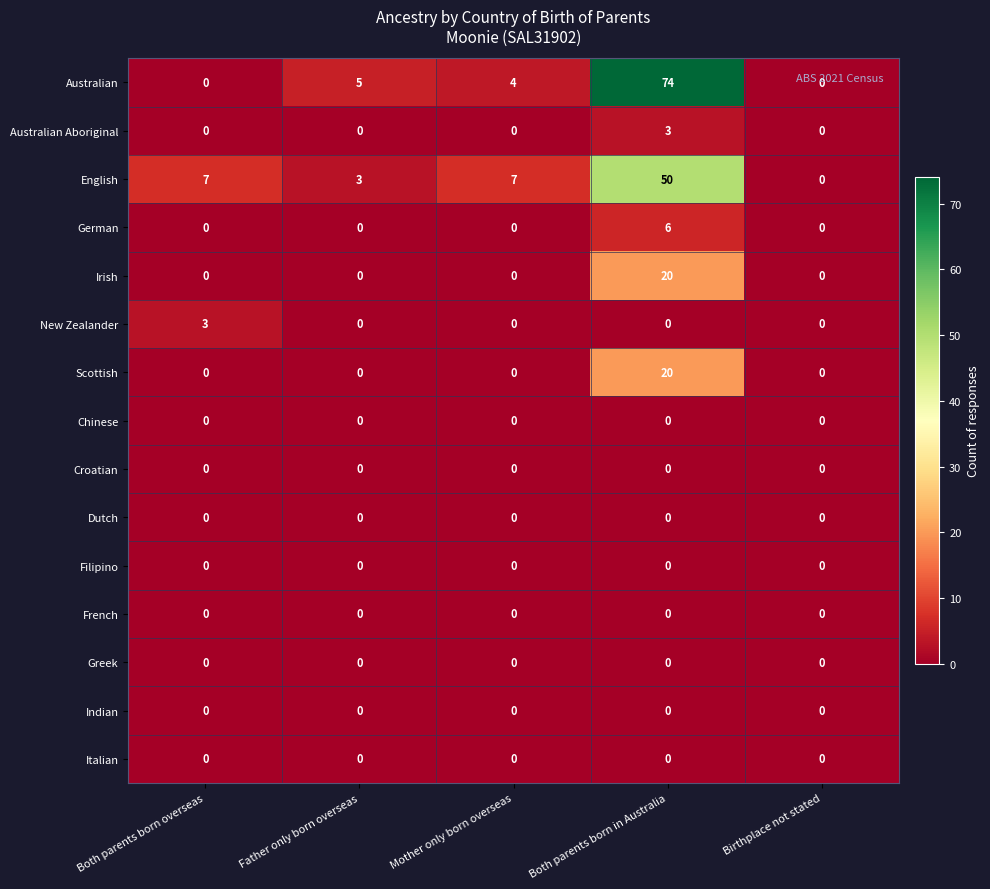

What is the greatest value displayed?

74